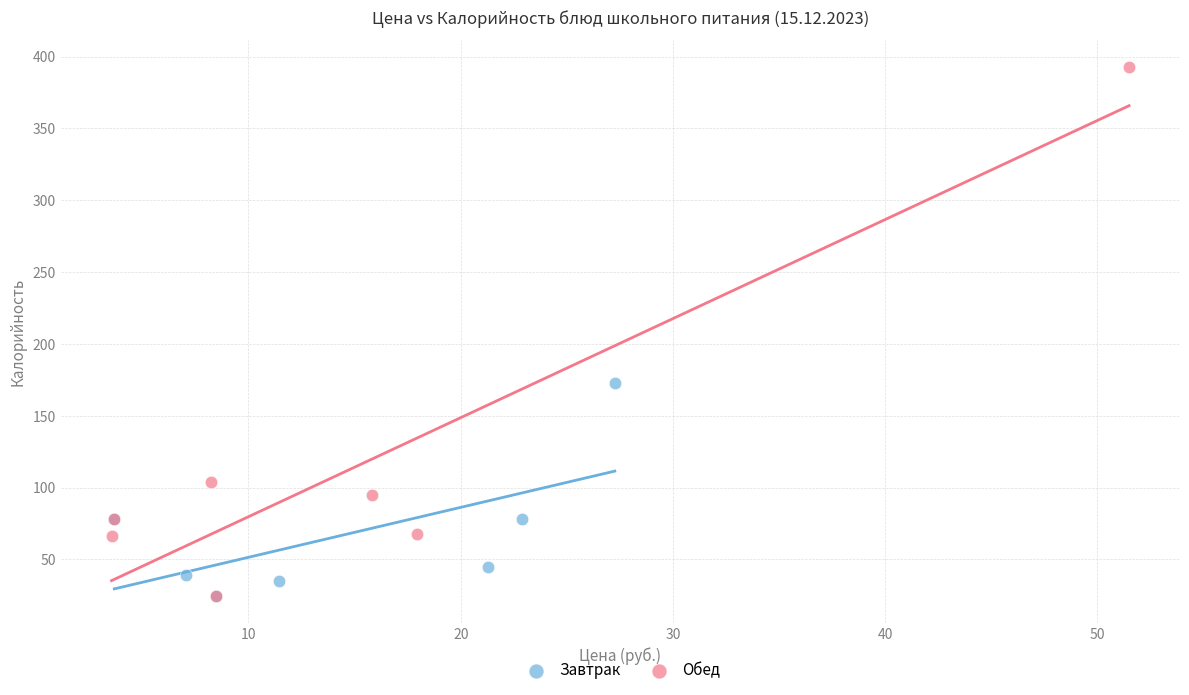

Which series contains the highest Y value?

Обед